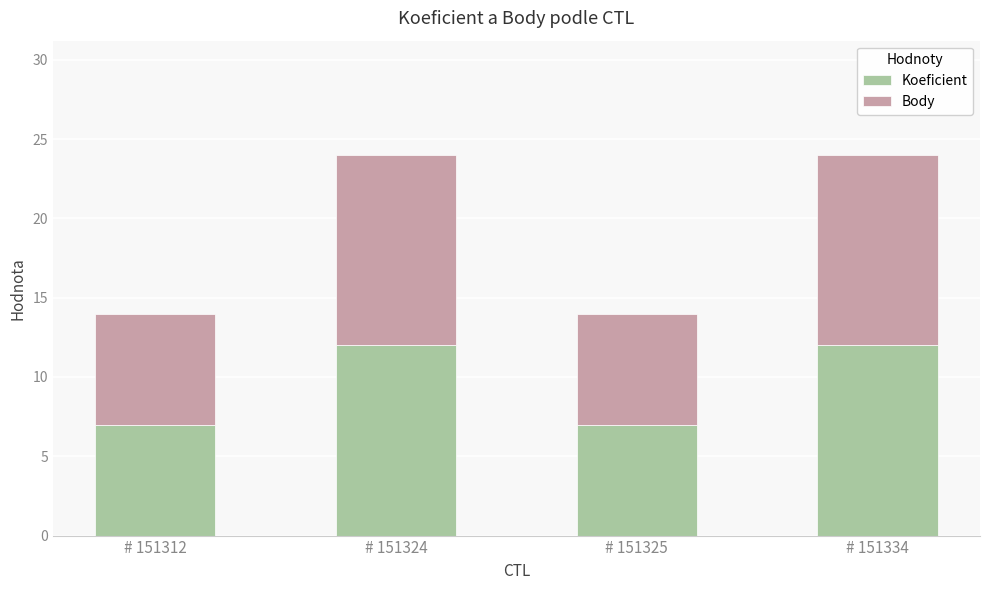

What is the minimum value for Koeficient?

7